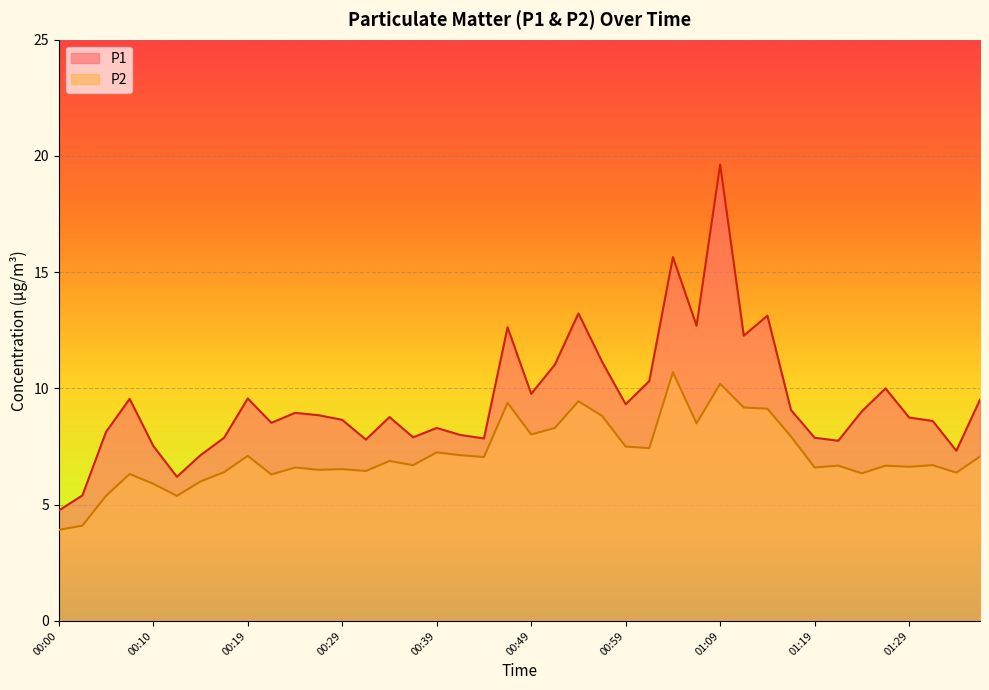

List the series in order of their peak value, highest first.

P1, P2